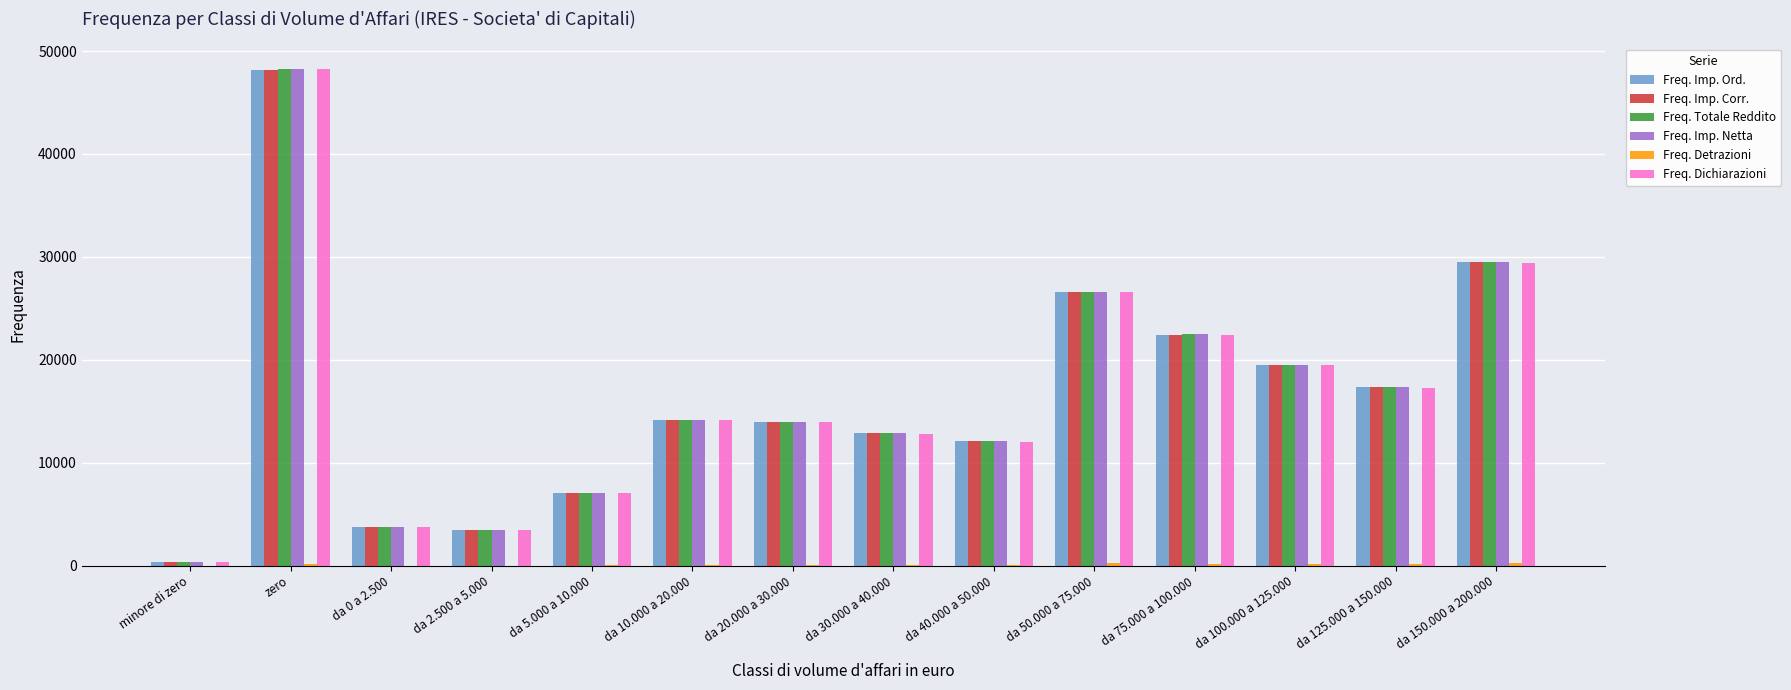

Is the value of Freq. Imp. Ord. at da 150.000 a 200.000 greater than the value of Freq. Imp. Netta at da 20.000 a 30.000?

Yes